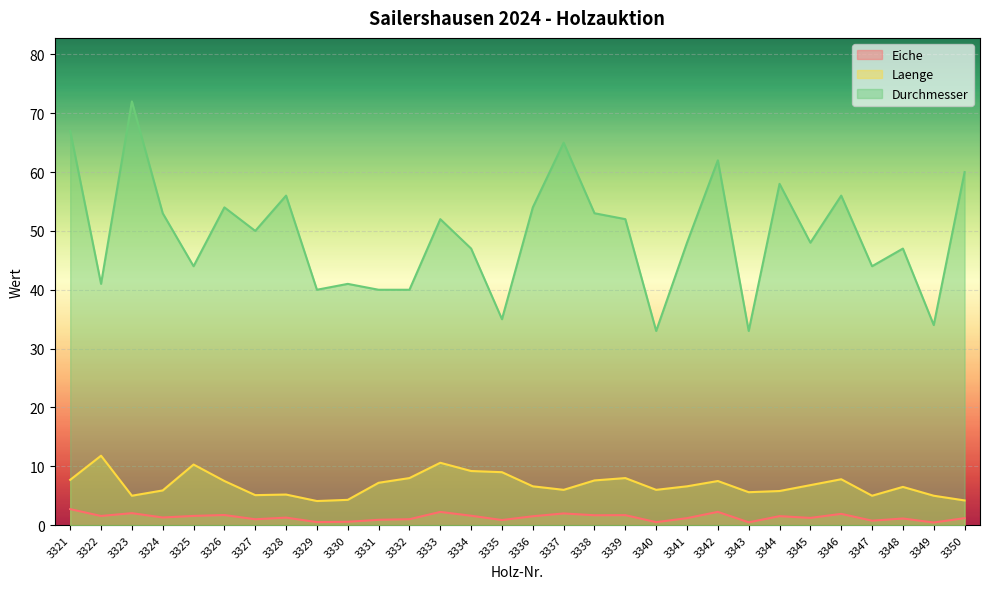

Is the value of Eiche at 3348 greater than the value of Durchmesser at 3338?

No